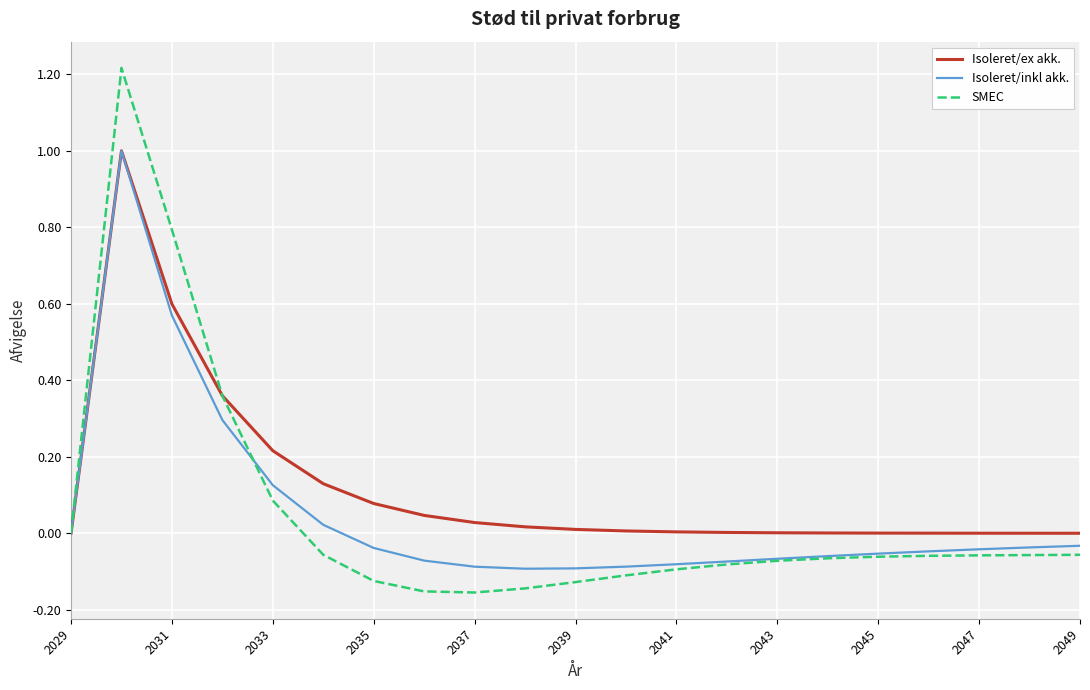

Which series has the largest range (max minus min)?

SMEC